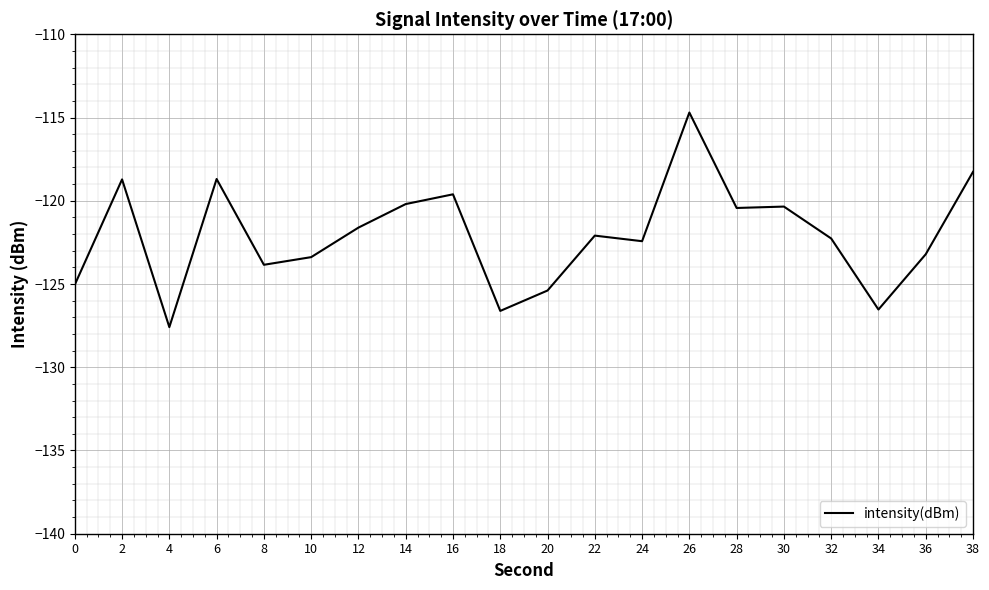

What is the sum of the values at 36 and 22?

-245.3